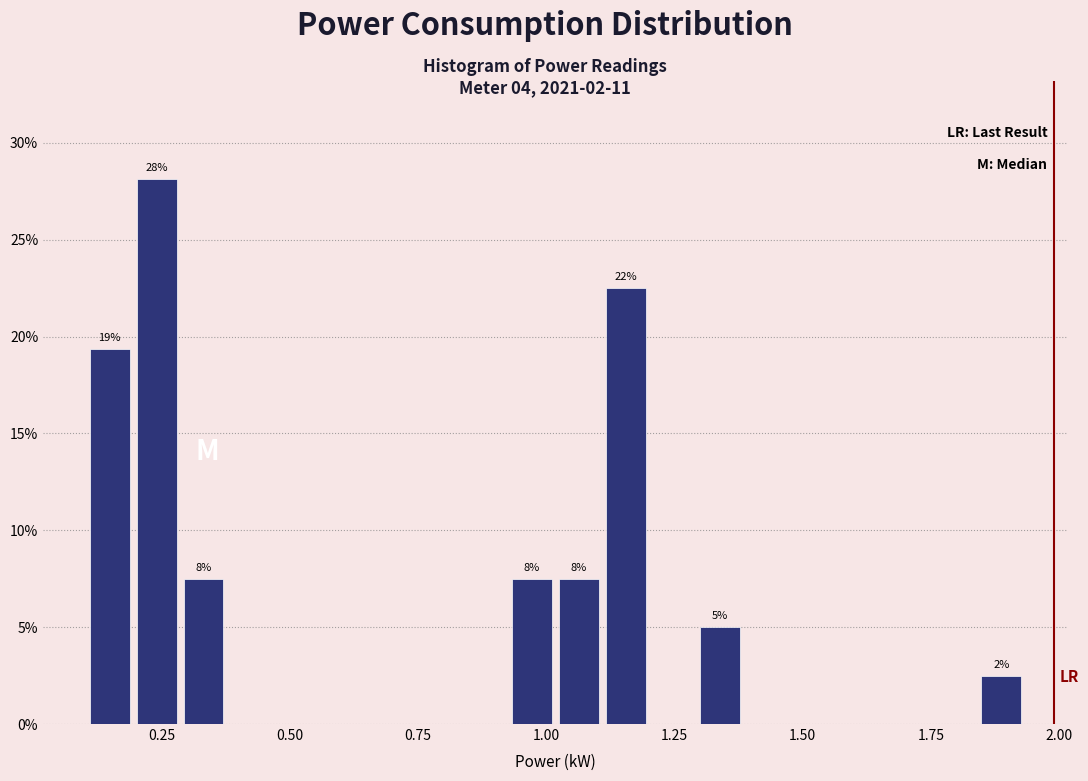

Around what value on the x-axis is the tallest bar? Give the approximate position of its centre, as read against the axis.

0.25